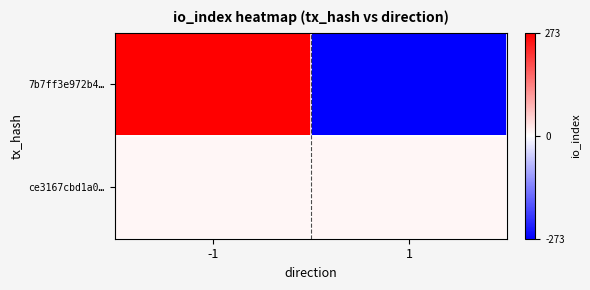

List the series in order of their overall mean, highest first.

ce3167cbd1a0…, 7b7ff3e972b4…